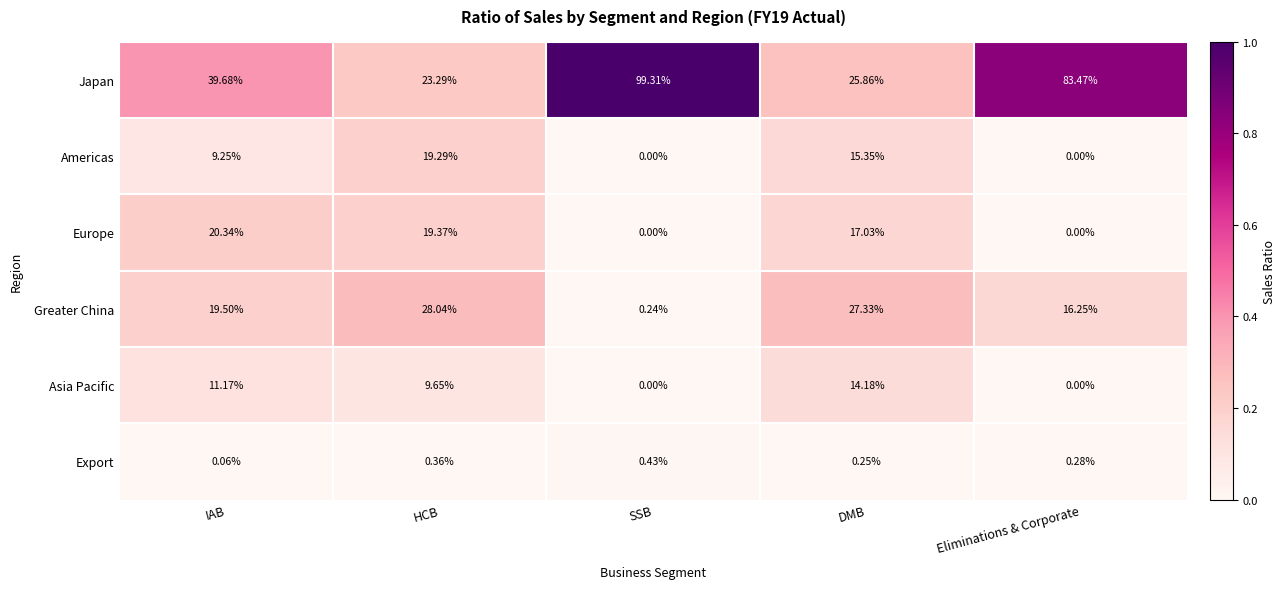

At which label is Americas closest to 9?

IAB